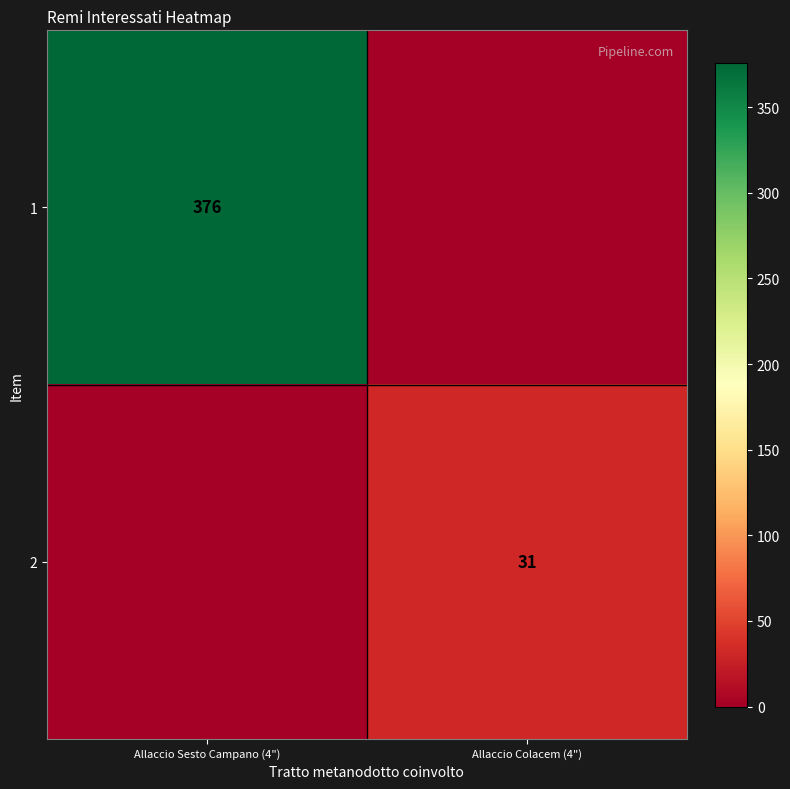

The 1 series shows 376 at Allaccio Sesto Campano (4"). True or false?

True